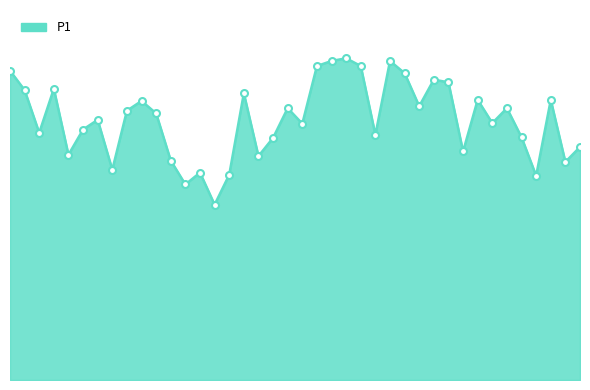

At which category does the chart reach its peak across all series?

02:05